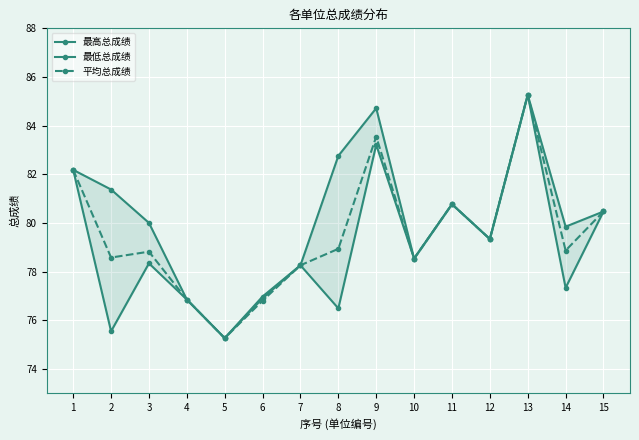

What is the minimum value for 最高总成绩?

75.3